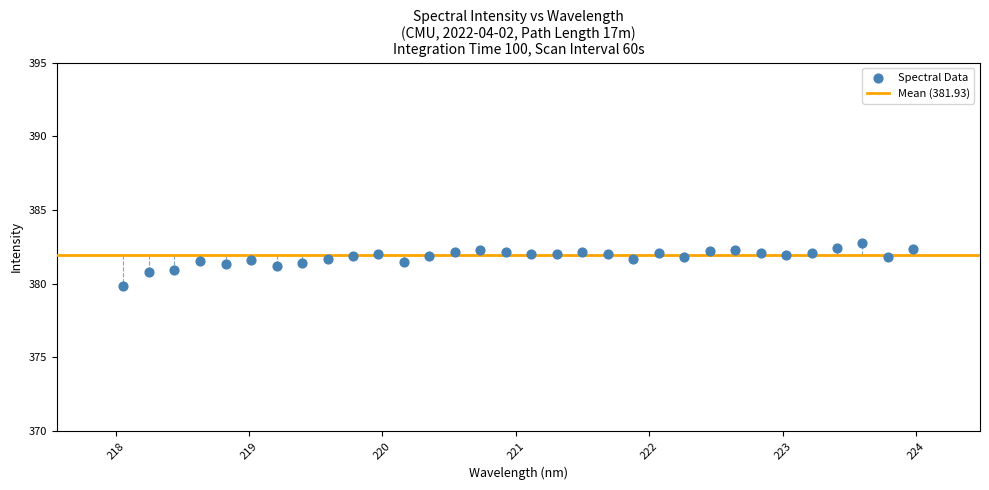

What is the range of Y values (max minus min)?

3.0